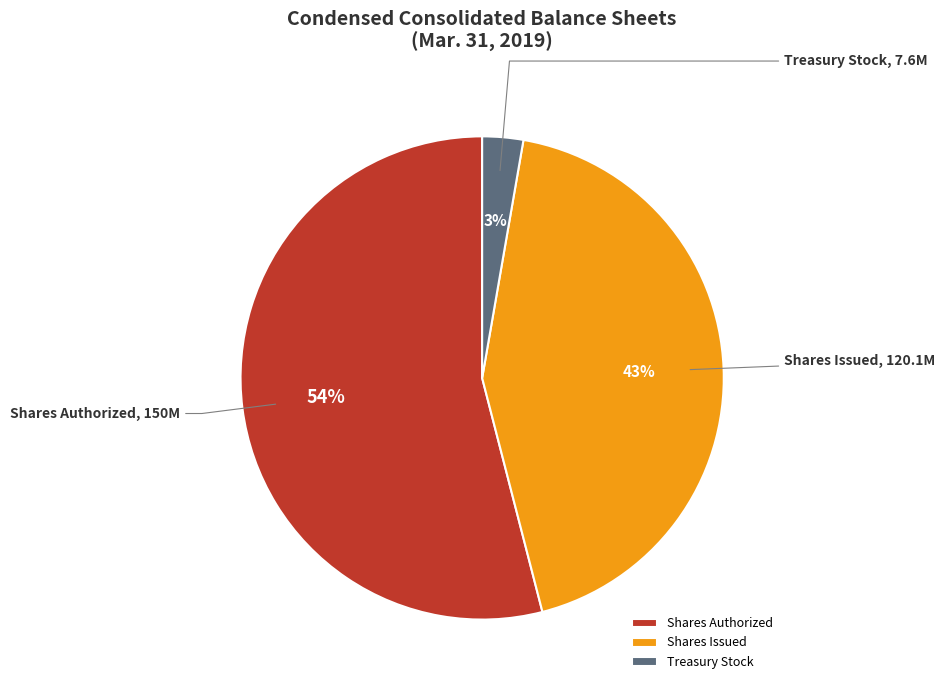

Does Shares Authorized account for over 50% of the chart?

Yes